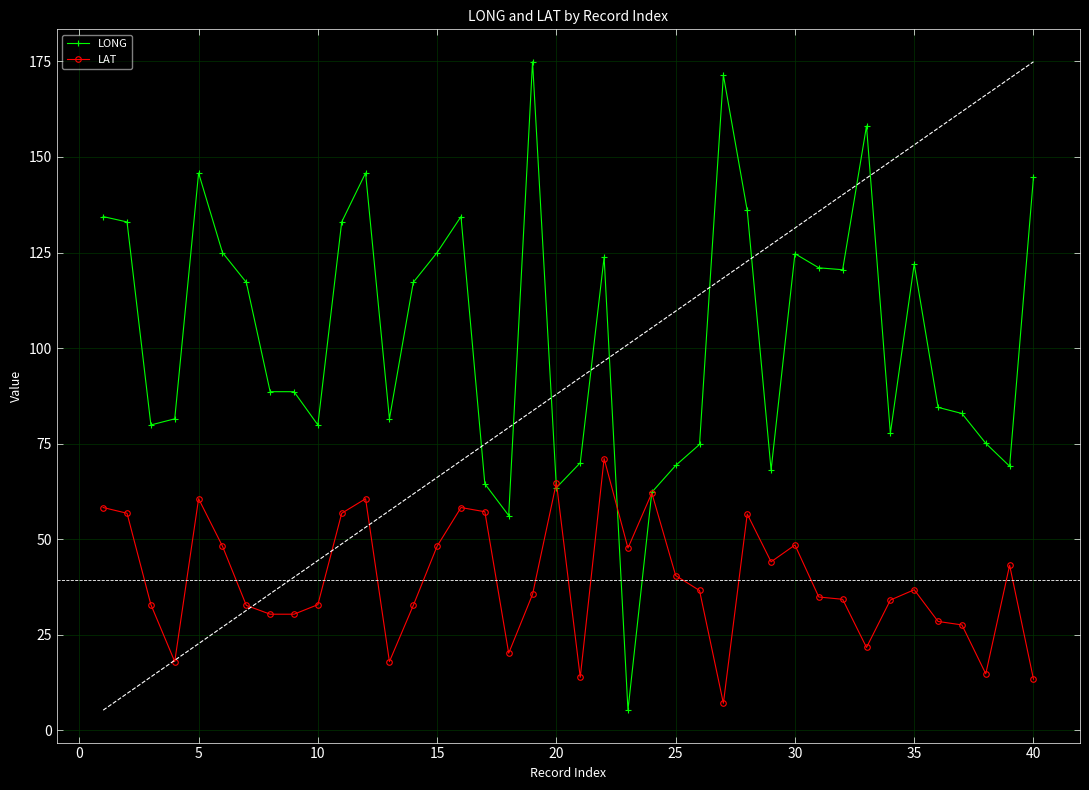

True or false: LAT has a value of 40.5 at 25.

True